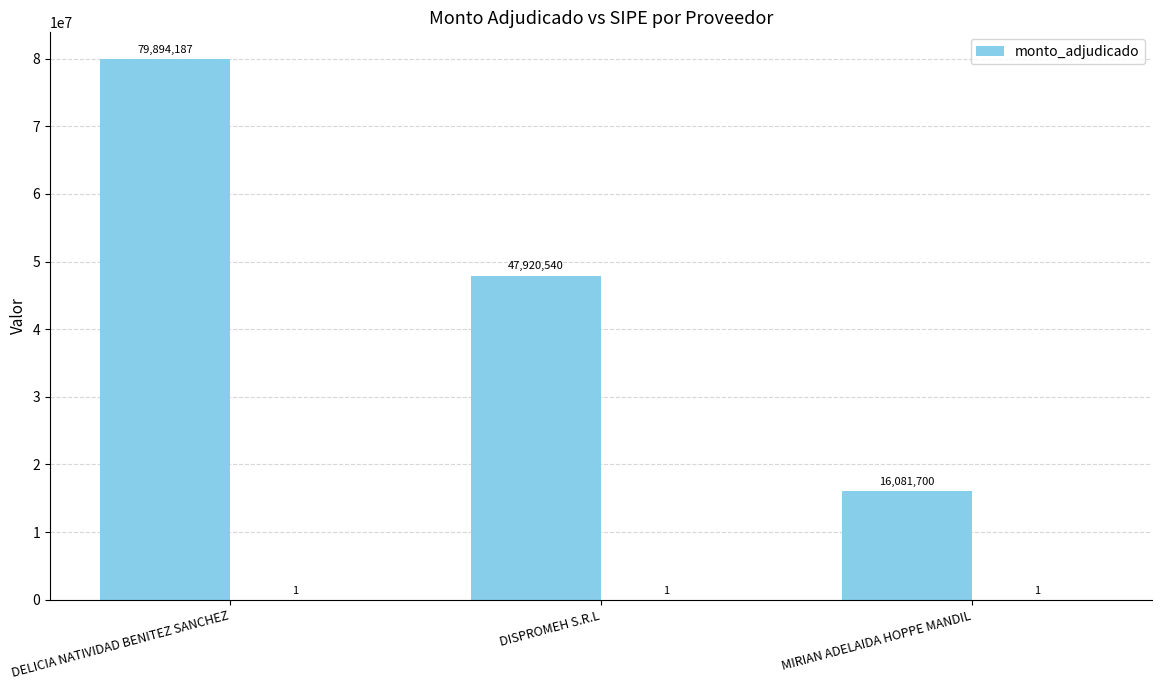

At which label is the value closest to 47987943?

DISPROMEH S.R.L